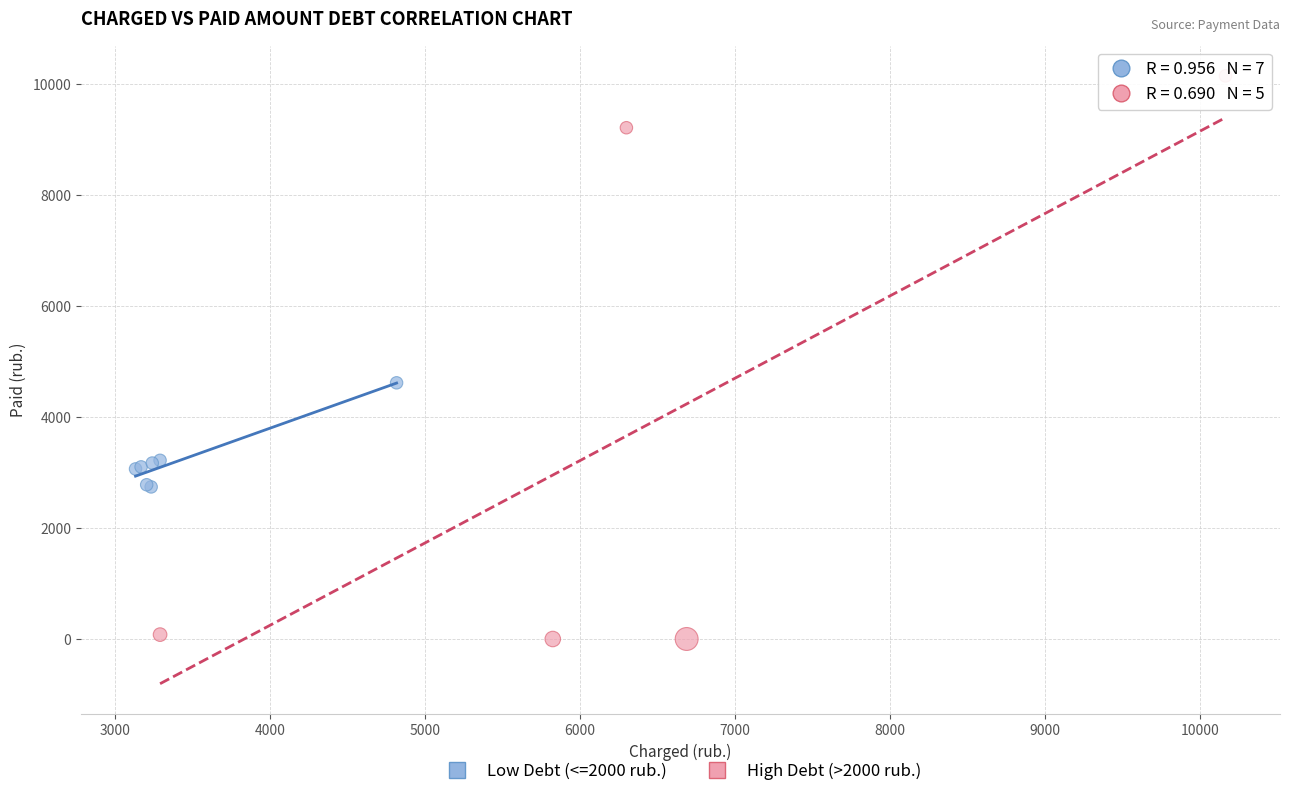

Which series reaches the minimum Y coordinate?

High Debt (>2000 rub.)